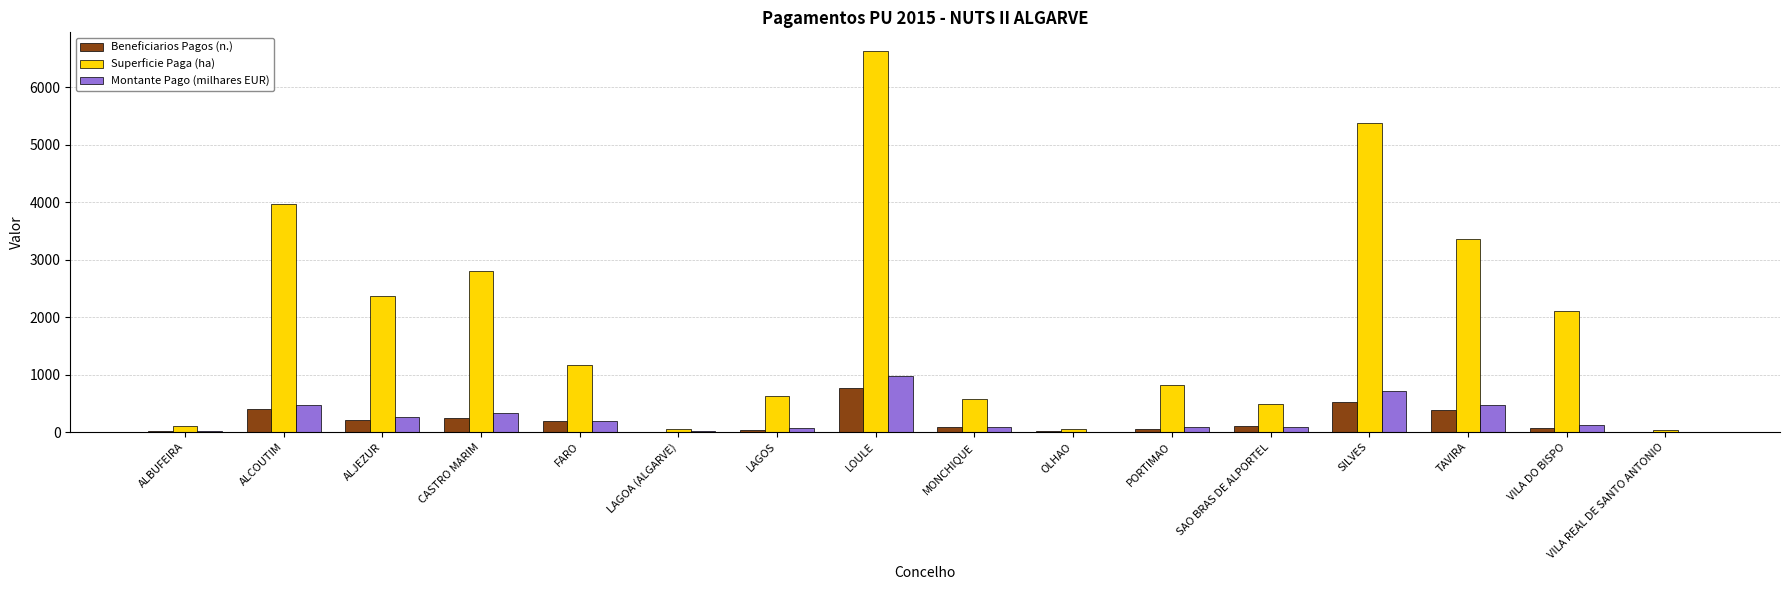

What is the sum of all Superficie Paga (ha) values?

30505.3